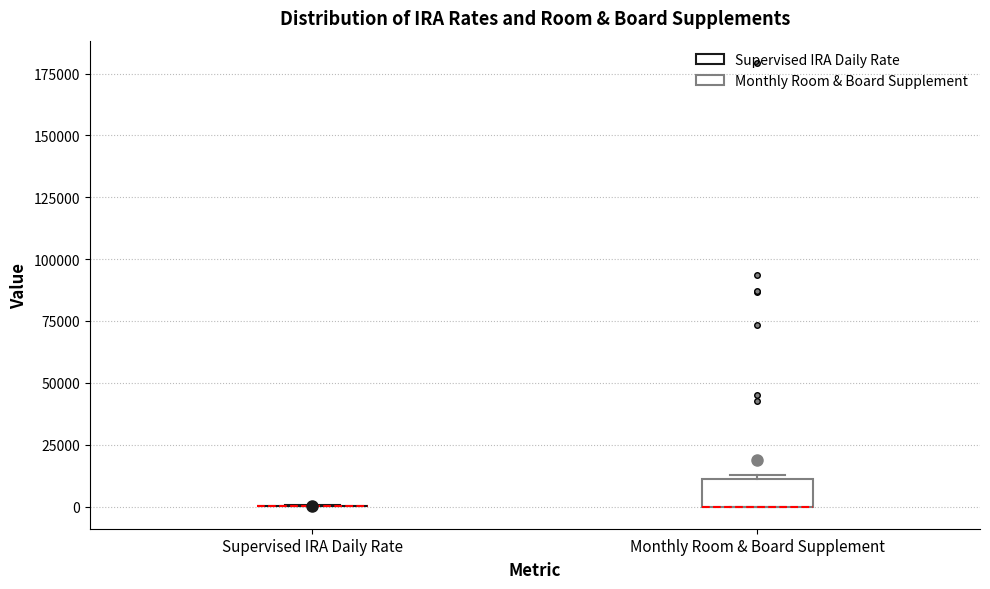

Which box is the tallest, from its lower edge to its upper edge?

Monthly Room & Board Supplement